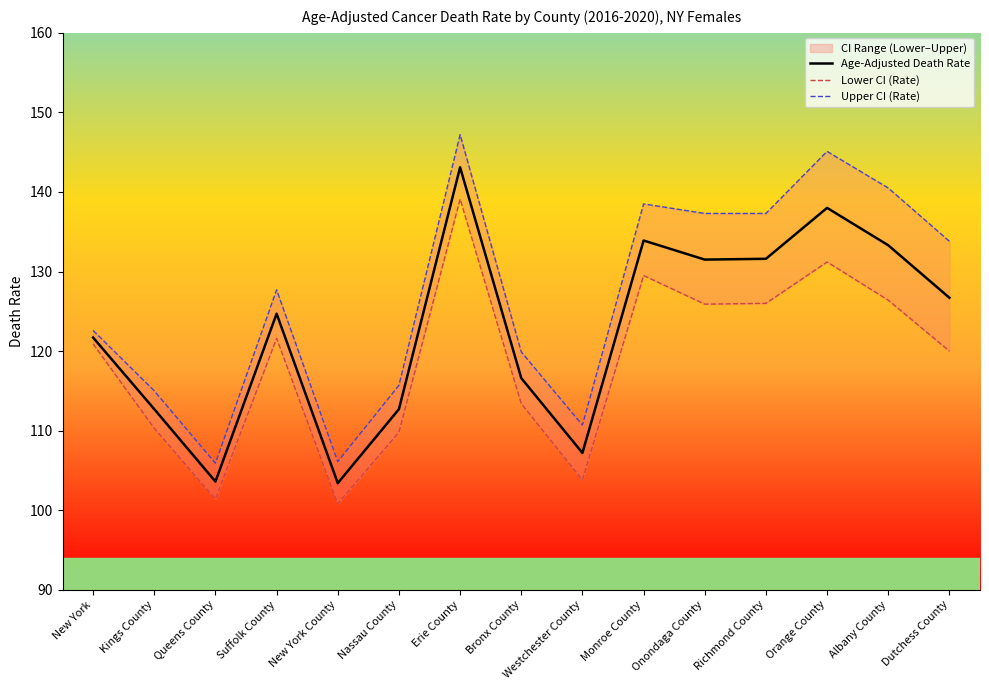

At how many categories does at least one series exceed 127?

8